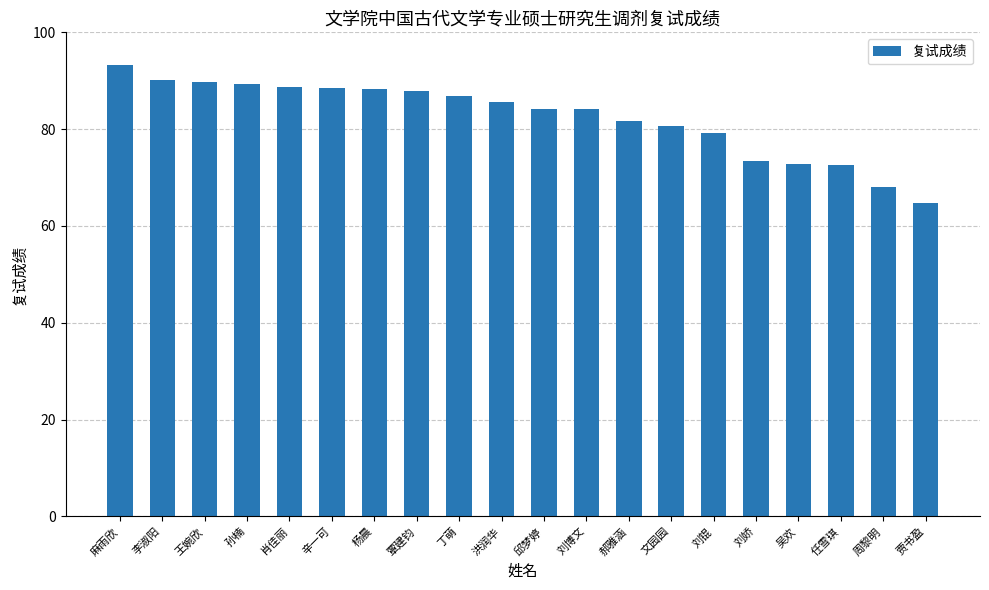

What is the minimum value shown in the chart?

64.8